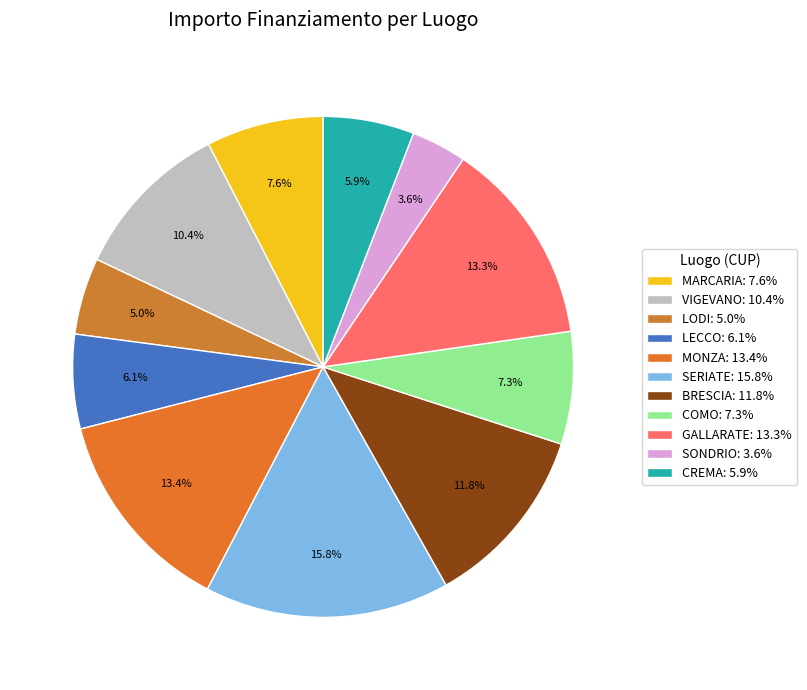

How many slices are in this pie chart?

11